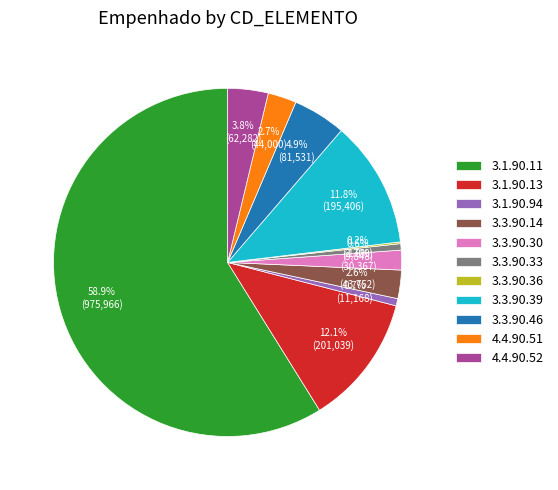

Does 3.1.90.11 represent more than half of the total?

Yes